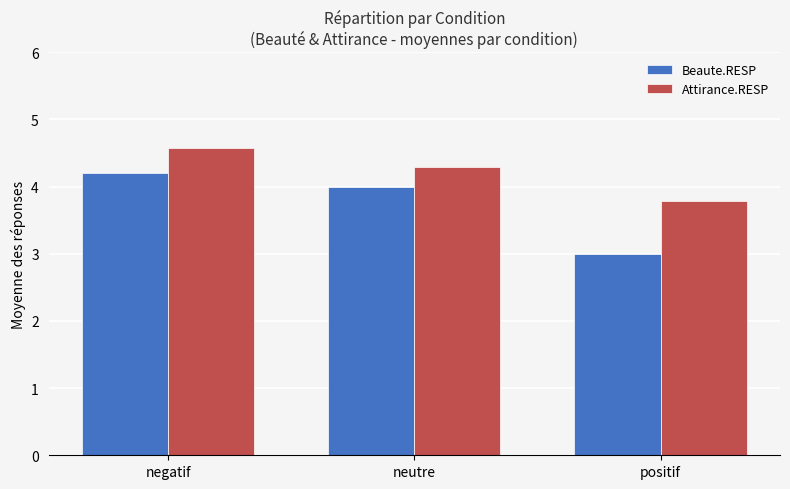

What is the highest value of the Beaute.RESP series?

4.2